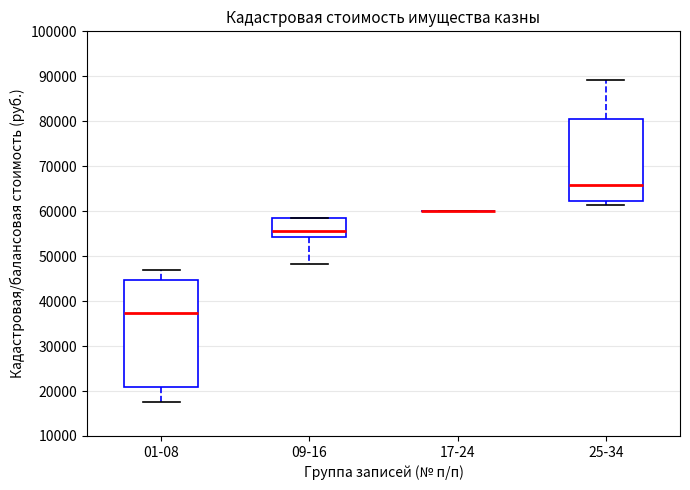

Reading left to right, read every box against the y-axis: the position of its median line, the range the box covers, and the ends of its whiskers. The values are not printed on the chart, so give them approximately, as read against the axis.

01-08: median 37000, box 21000 to 45000, whiskers 18000 to 47000
09-16: median 56000, box 54000 to 59000, whiskers 48000 to 59000
17-24: box collapsed to a line at 60000, whiskers 60000 to 60000
25-34: median 66000, box 62000 to 80000, whiskers 61000 to 89000